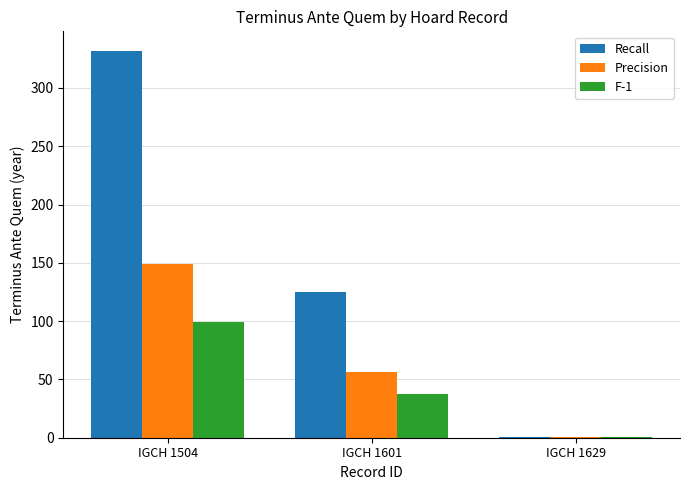

The Recall series shows 1.0 at IGCH 1629. True or false?

True